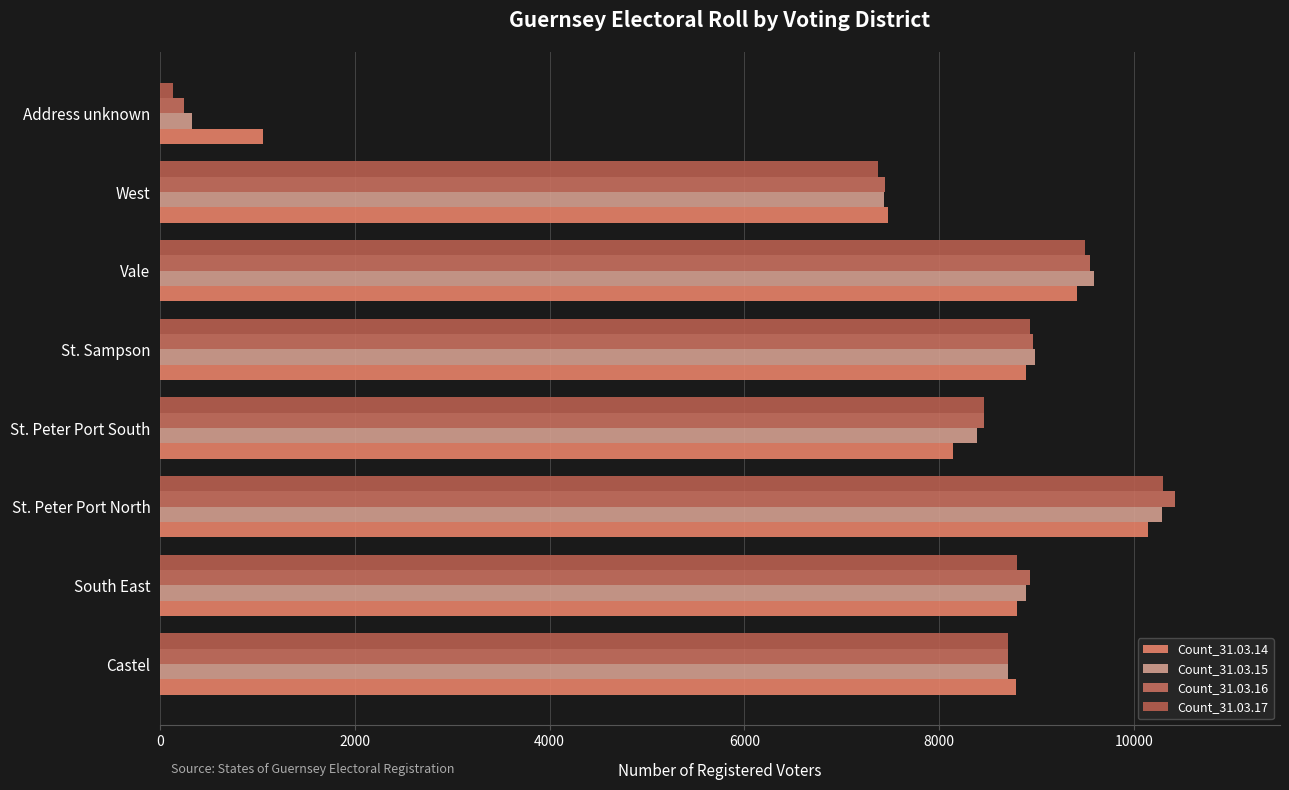

How many series are shown in this chart?

4